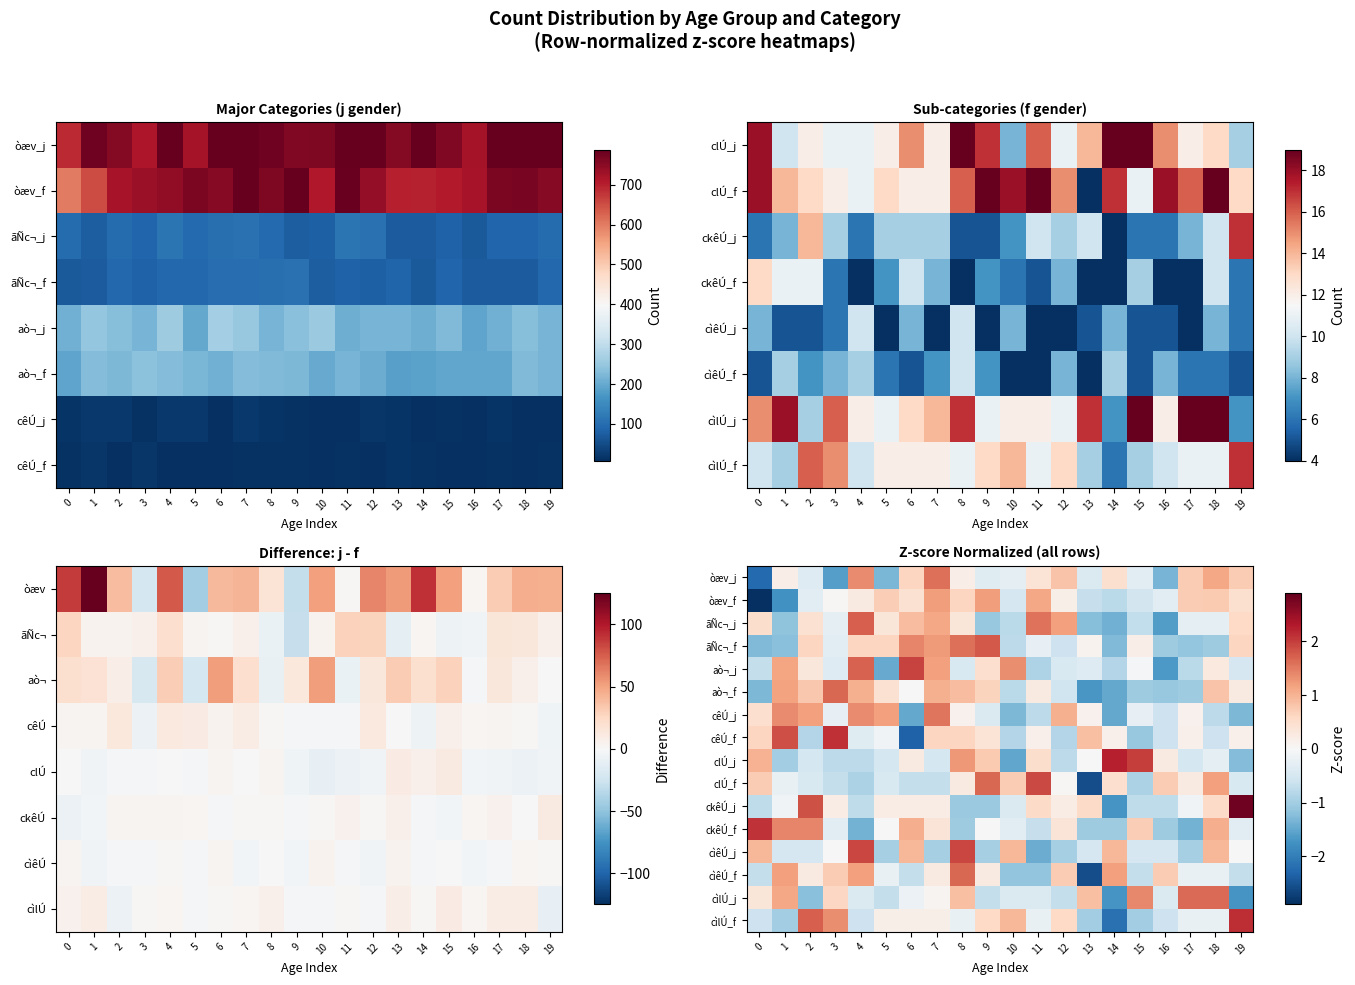

Which has a higher value, 17 or 6?

17